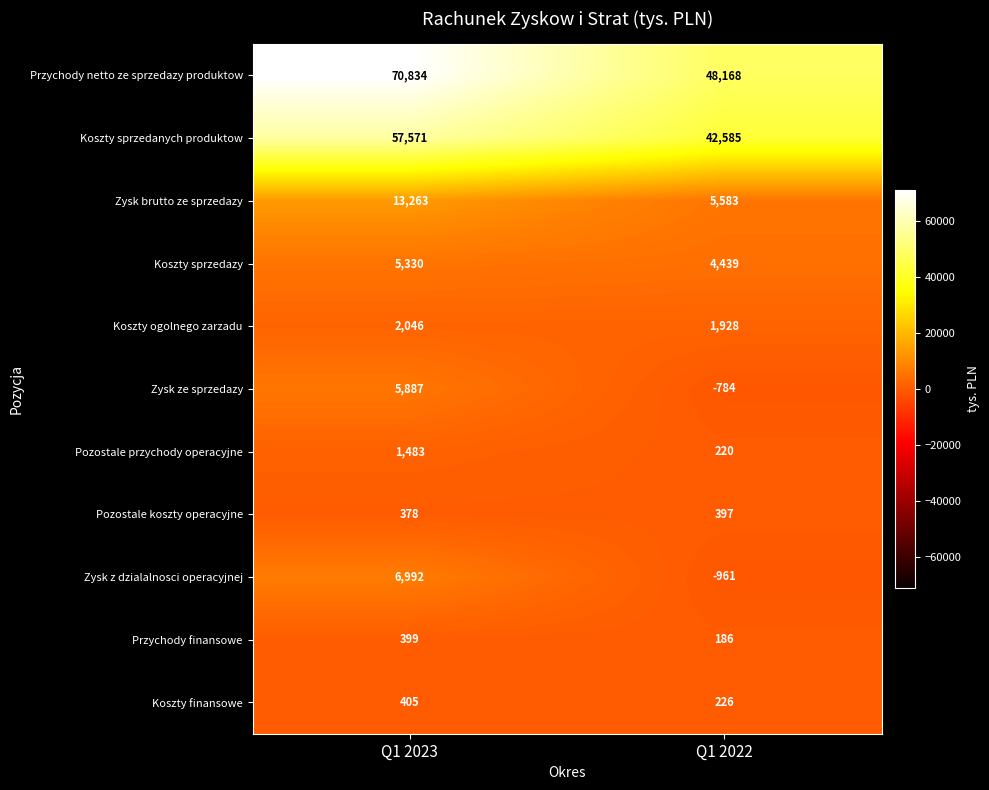

What is the spread (max minus min) of values at Q1 2022?

49129